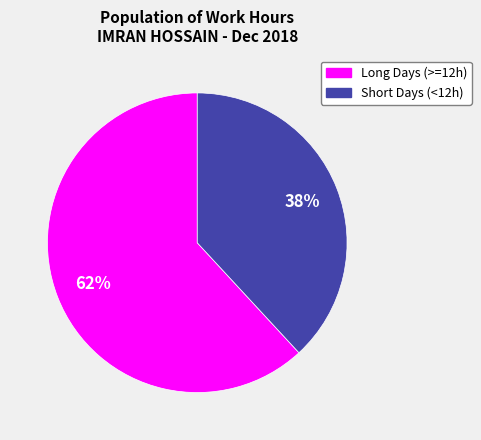

To the nearest percent, what is the average slice percentage?

50%